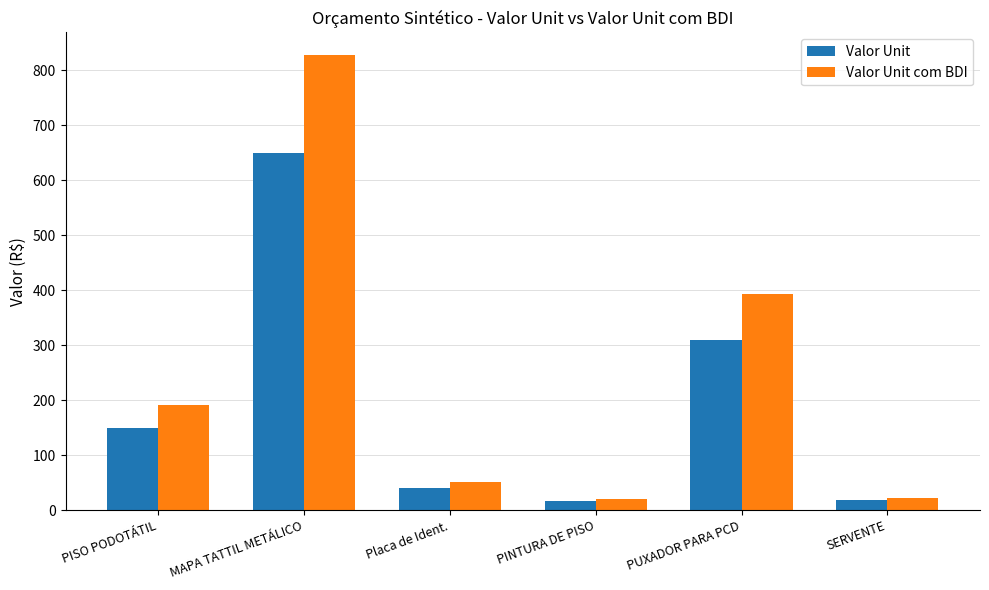

True or false: Valor Unit com BDI has a value of 393.7 at PUXADOR PARA PCD.

True